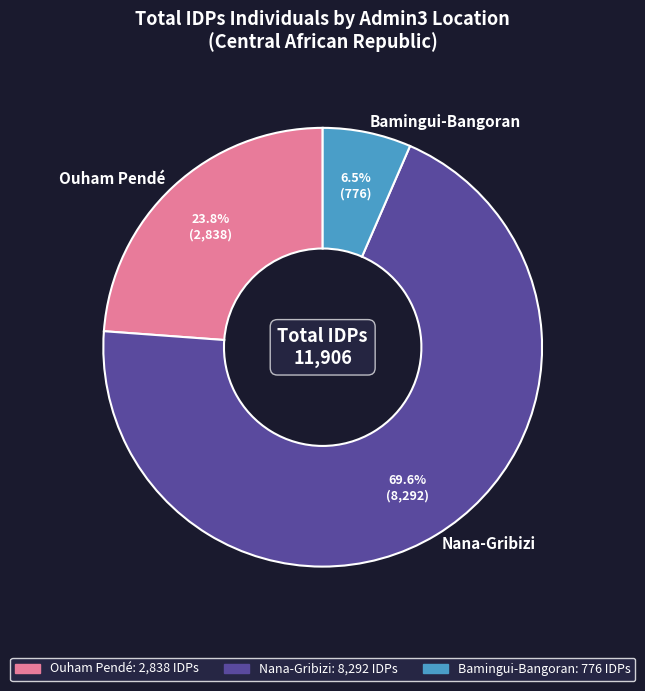

What is the total percentage of Ouham Pendé and Nana-Gribizi?

93.5%